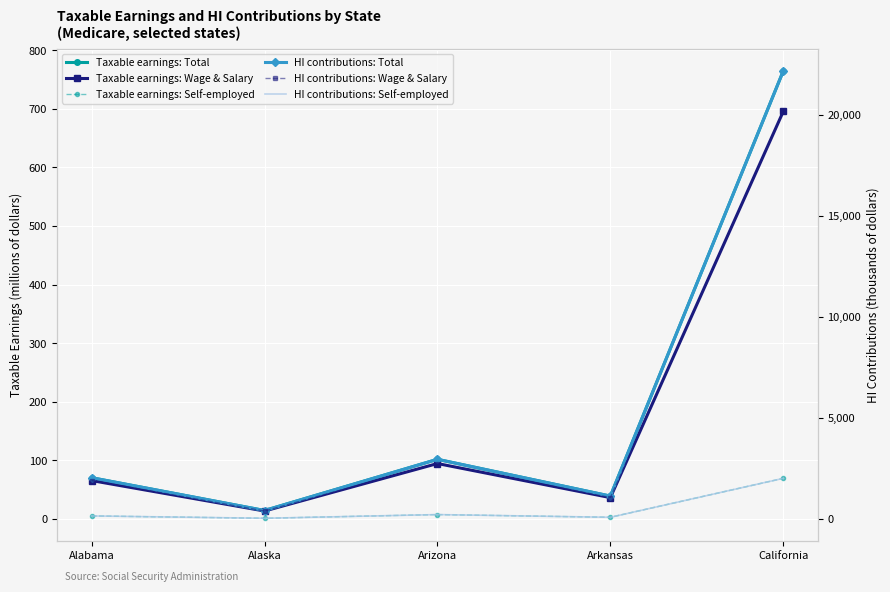

At which category is the sum across all series the highest?

California